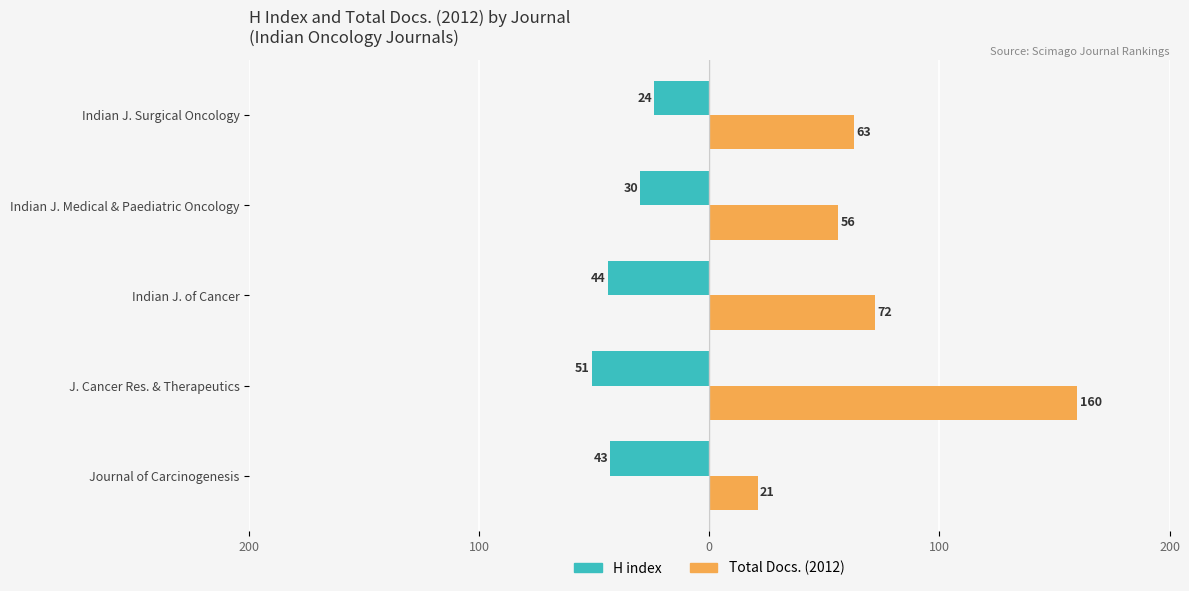

What are all the series names shown in the legend?

H index, Total Docs. (2012)